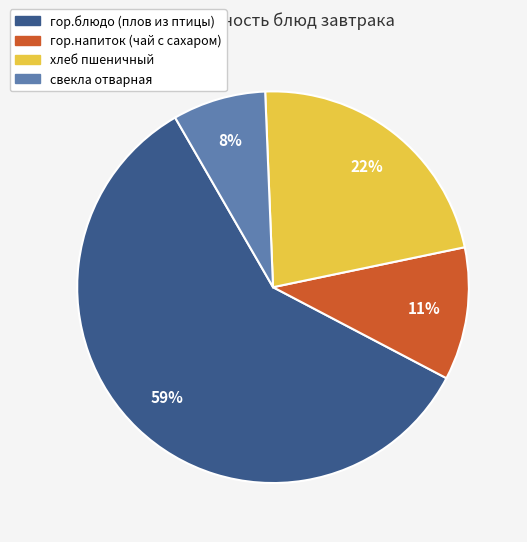

To the nearest percent, what percentage of the pie is хлеб пшеничный?

22%